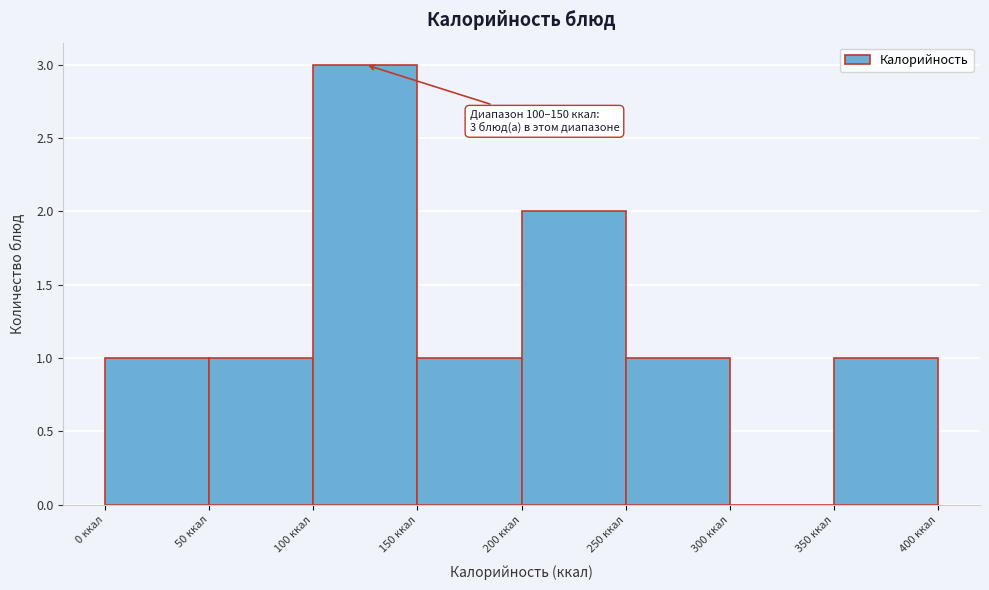

Over which range of the x-axis is the bar tallest?

100 to 150